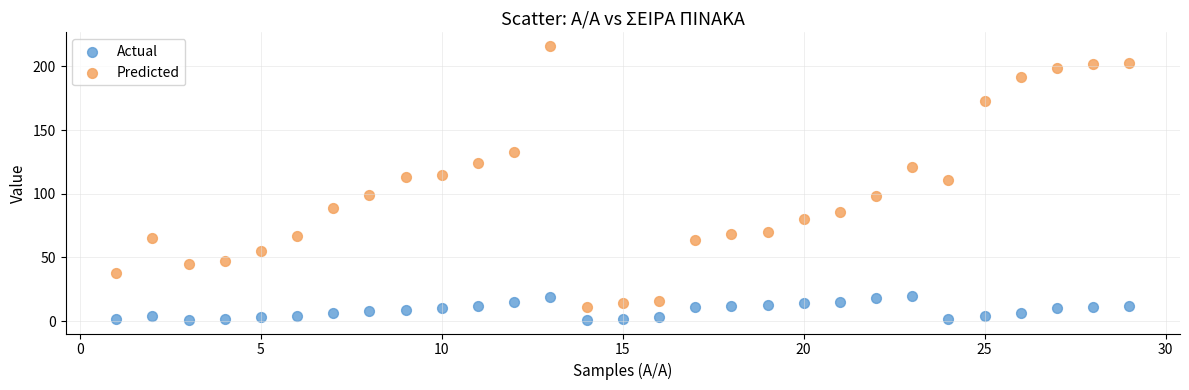

Across all data points, what is the range of X values (max minus min)?

28